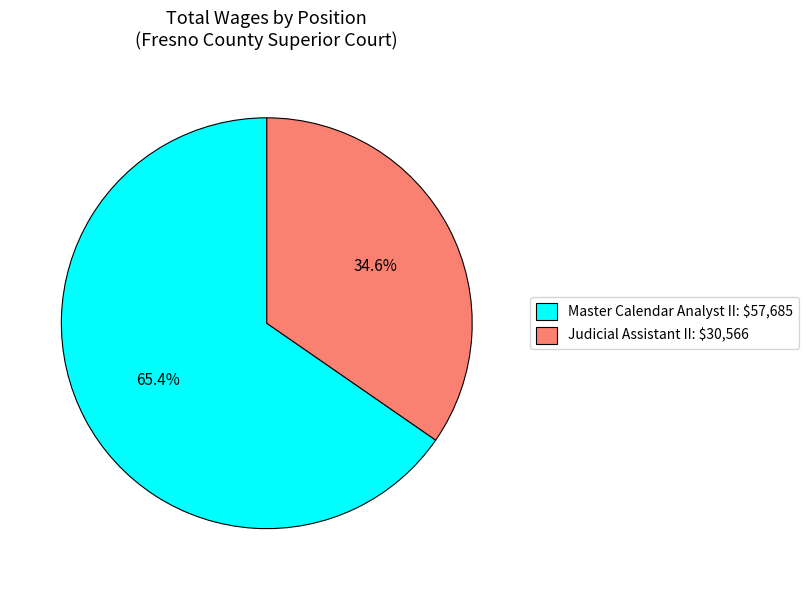

Which slice is the smallest?

Judicial Assistant II